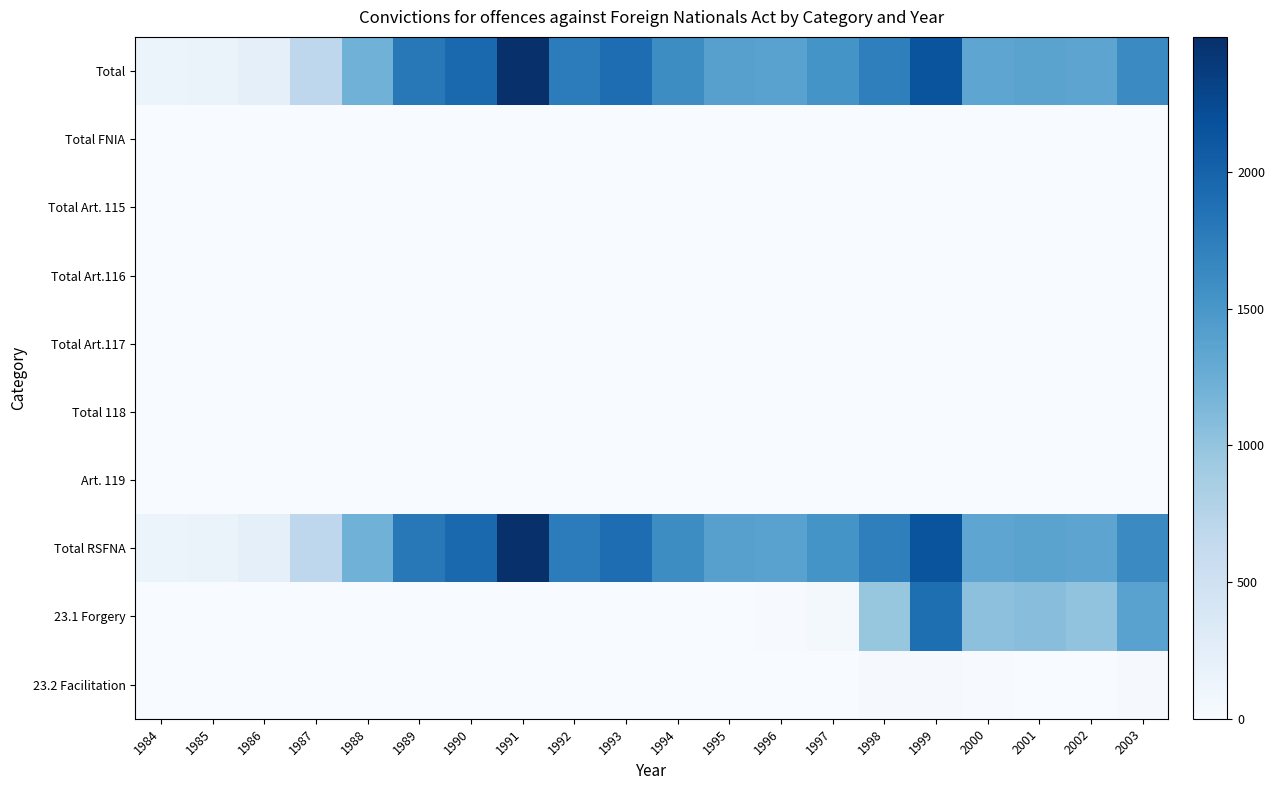

Reading left to right, what are all the values shown in this chart?

Total: 1984=155	1985=158	1986=228	1987=690	1988=1214	1989=1796	1990=1939	1991=2494	1992=1756	1993=1904	1994=1604	1995=1401	1996=1378	1997=1539	1998=1725	1999=2148	2000=1344	2001=1371	2002=1347	2003=1625
Total FNIA: 1984=0	1985=0	1986=0	1987=0	1988=0	1989=0	1990=0	1991=0	1992=0	1993=0	1994=0	1995=0	1996=0	1997=0	1998=0	1999=0	2000=0	2001=0	2002=0	2003=0
Total Art. 115: 1984=0	1985=0	1986=0	1987=0	1988=0	1989=0	1990=0	1991=0	1992=0	1993=0	1994=0	1995=0	1996=0	1997=0	1998=0	1999=0	2000=0	2001=0	2002=0	2003=0
Total Art.116: 1984=0	1985=0	1986=0	1987=0	1988=0	1989=0	1990=0	1991=0	1992=0	1993=0	1994=0	1995=0	1996=0	1997=0	1998=0	1999=0	2000=0	2001=0	2002=0	2003=0
Total Art.117: 1984=0	1985=0	1986=0	1987=0	1988=0	1989=0	1990=0	1991=0	1992=0	1993=0	1994=0	1995=0	1996=0	1997=0	1998=0	1999=0	2000=0	2001=0	2002=0	2003=0
Total 118: 1984=0	1985=0	1986=0	1987=0	1988=0	1989=0	1990=0	1991=0	1992=0	1993=0	1994=0	1995=0	1996=0	1997=0	1998=0	1999=0	2000=0	2001=0	2002=0	2003=0
Art. 119: 1984=0	1985=0	1986=0	1987=0	1988=0	1989=0	1990=0	1991=0	1992=0	1993=0	1994=0	1995=0	1996=0	1997=0	1998=0	1999=0	2000=0	2001=0	2002=0	2003=0
Total RSFNA: 1984=155	1985=158	1986=228	1987=690	1988=1214	1989=1796	1990=1939	1991=2494	1992=1756	1993=1904	1994=1604	1995=1401	1996=1378	1997=1539	1998=1725	1999=2148	2000=1344	2001=1371	2002=1347	2003=1625
23.1 Forgery: 1984=0	1985=0	1986=0	1987=0	1988=0	1989=0	1990=1	1991=0	1992=1	1993=3	1994=0	1995=4	1996=15	1997=41	1998=983	1999=1892	2000=1039	2001=1068	2002=1006	2003=1378
23.2 Facilitation: 1984=0	1985=0	1986=0	1987=0	1988=0	1989=0	1990=1	1991=0	1992=0	1993=0	1994=0	1995=0	1996=0	1997=1	1998=22	1999=20	2000=13	2001=8	2002=9	2003=25